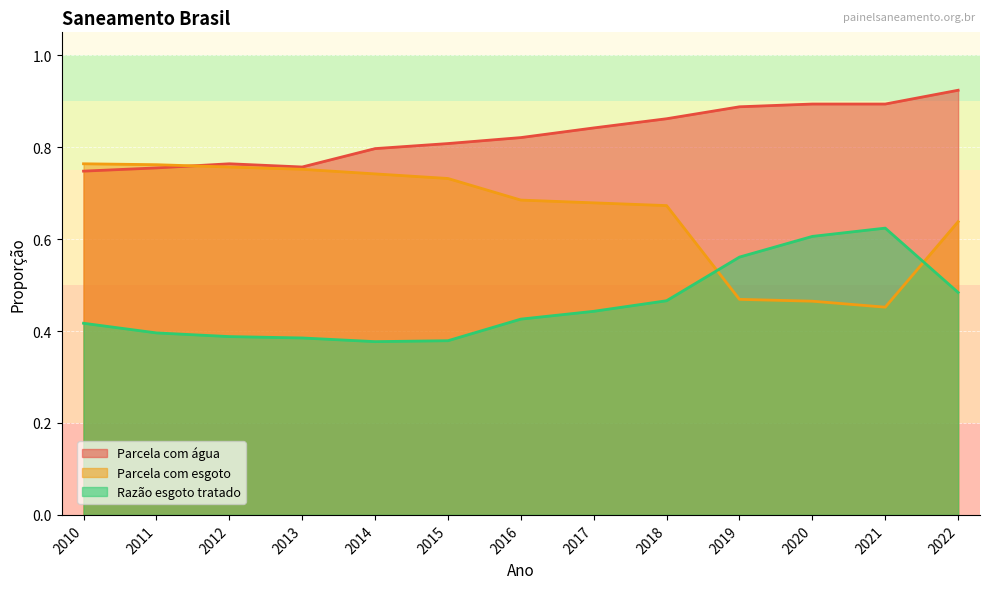

How many intersections are there between Parcela com esgoto and Razão esgoto tratado?

2